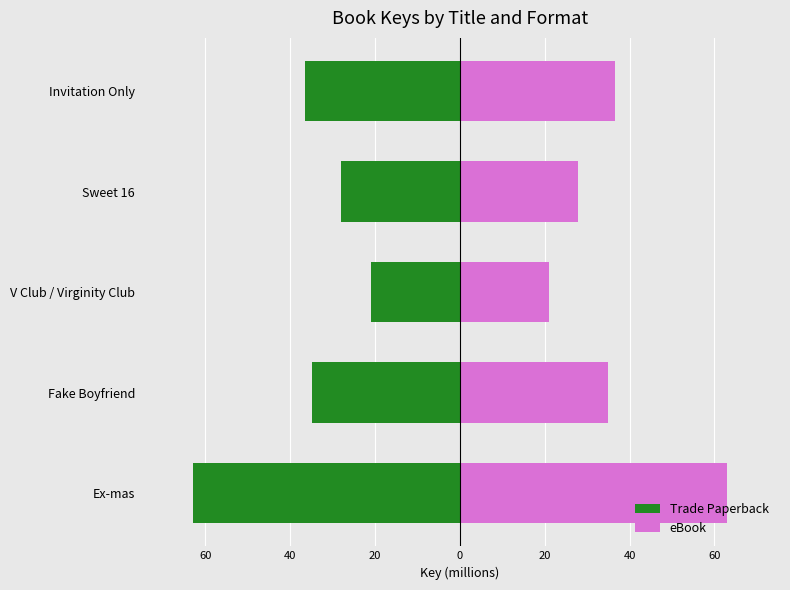

What value does the eBook series have at Sweet 16?

28.0